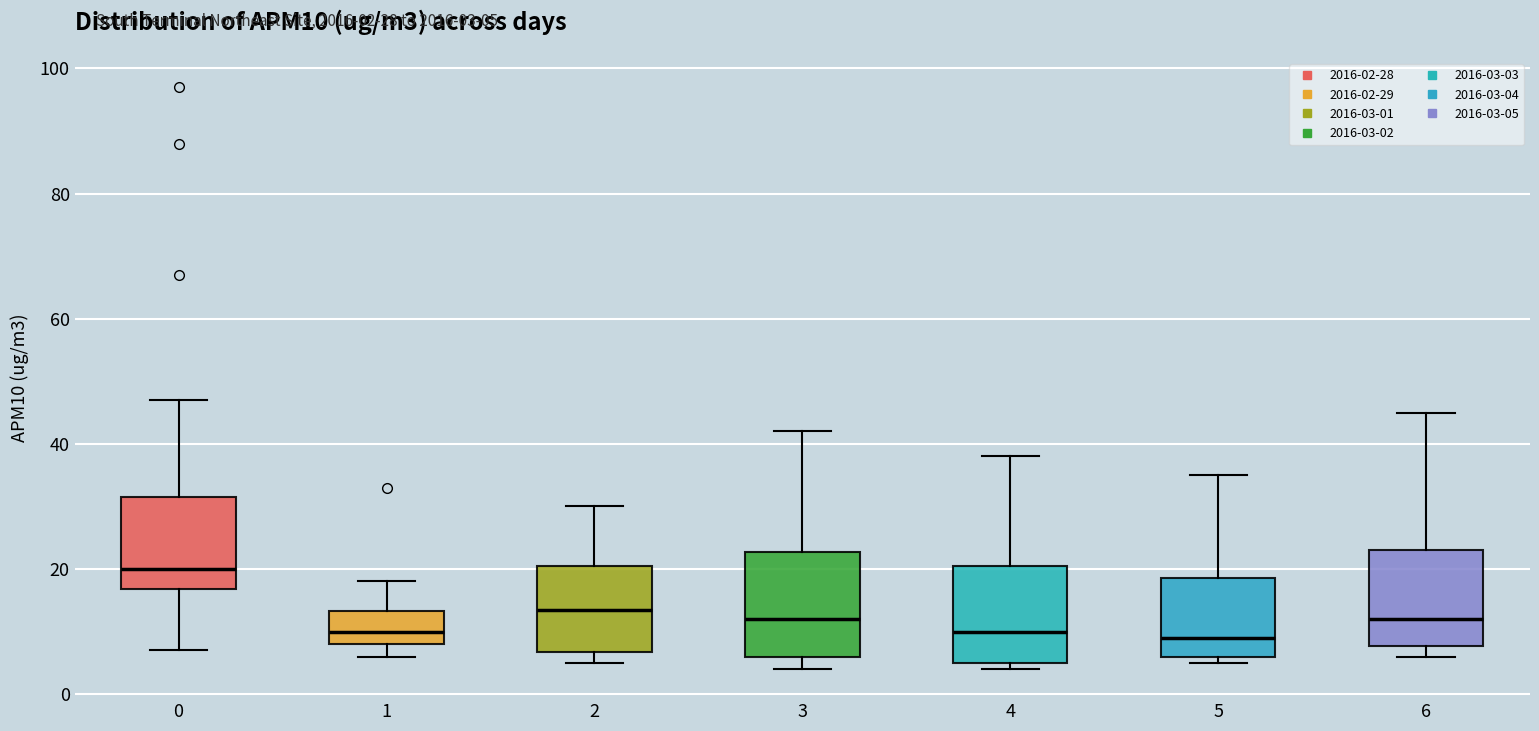

Reading left to right, read every box against the y-axis: the position of its median line, the range the box covers, and the ends of its whiskers. The values are not printed on the chart, so give them approximately, as read against the axis.

0: median 20, box 16 to 32, whiskers 8 to 48
1: median 10, box 8 to 14, whiskers 6 to 18
2: median 14, box 6 to 20, whiskers 6 (just below the box's lower edge) to 30
3: median 12, box 6 to 22, whiskers 4 to 42
4: median 10, box 6 to 20, whiskers 4 to 38
5: median 10, box 6 to 18, whiskers 6 (just below the box's lower edge) to 36
6: median 12, box 8 to 24, whiskers 6 to 46